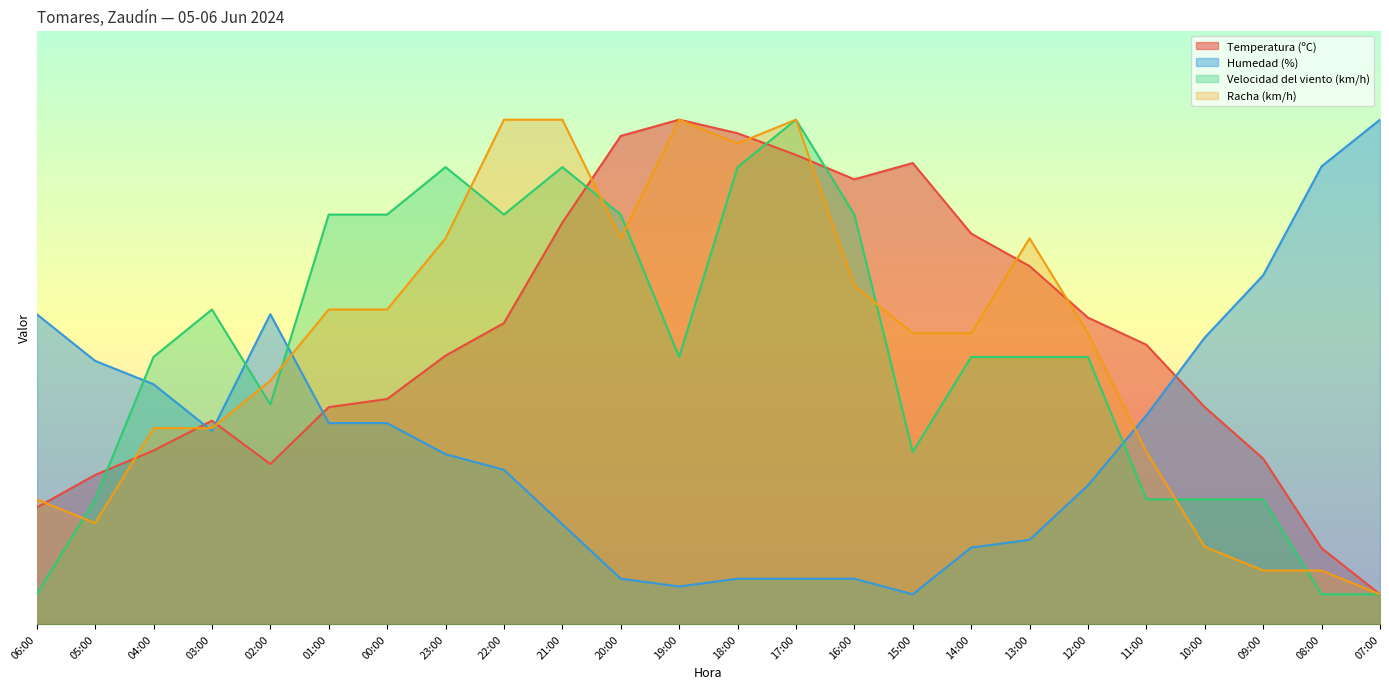

True or false: Velocidad del viento (km/h) has a value of 69.0 at 00:00.

True